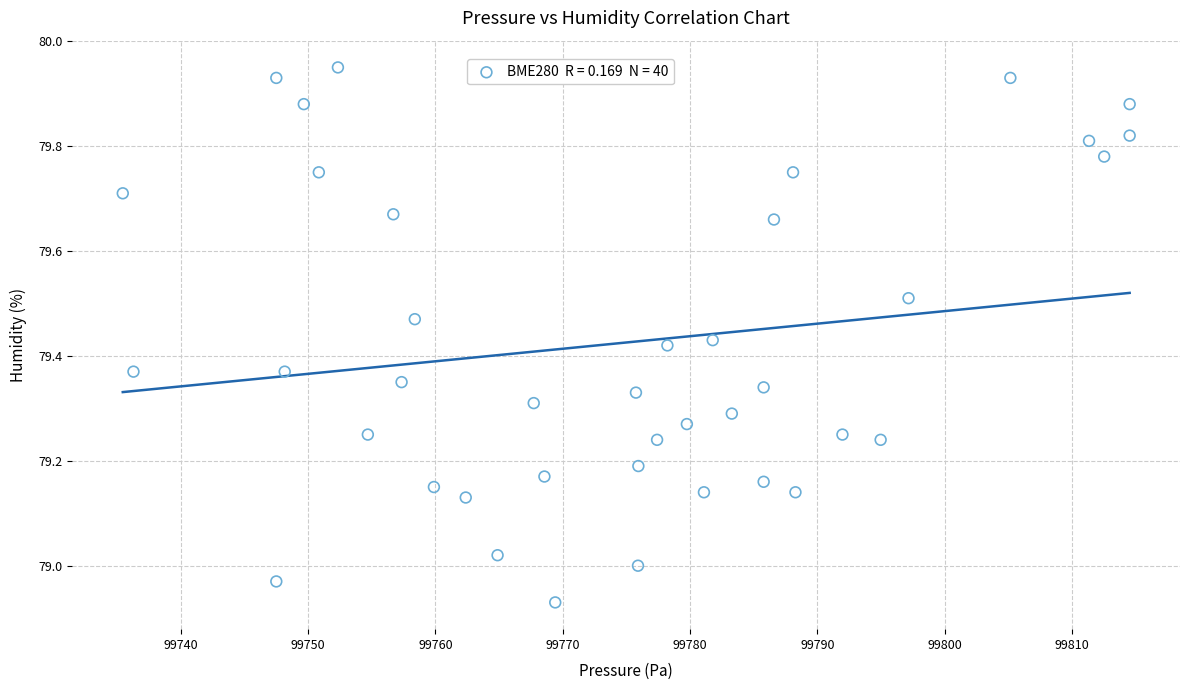

What is the range of Y values (max minus min)?

1.0